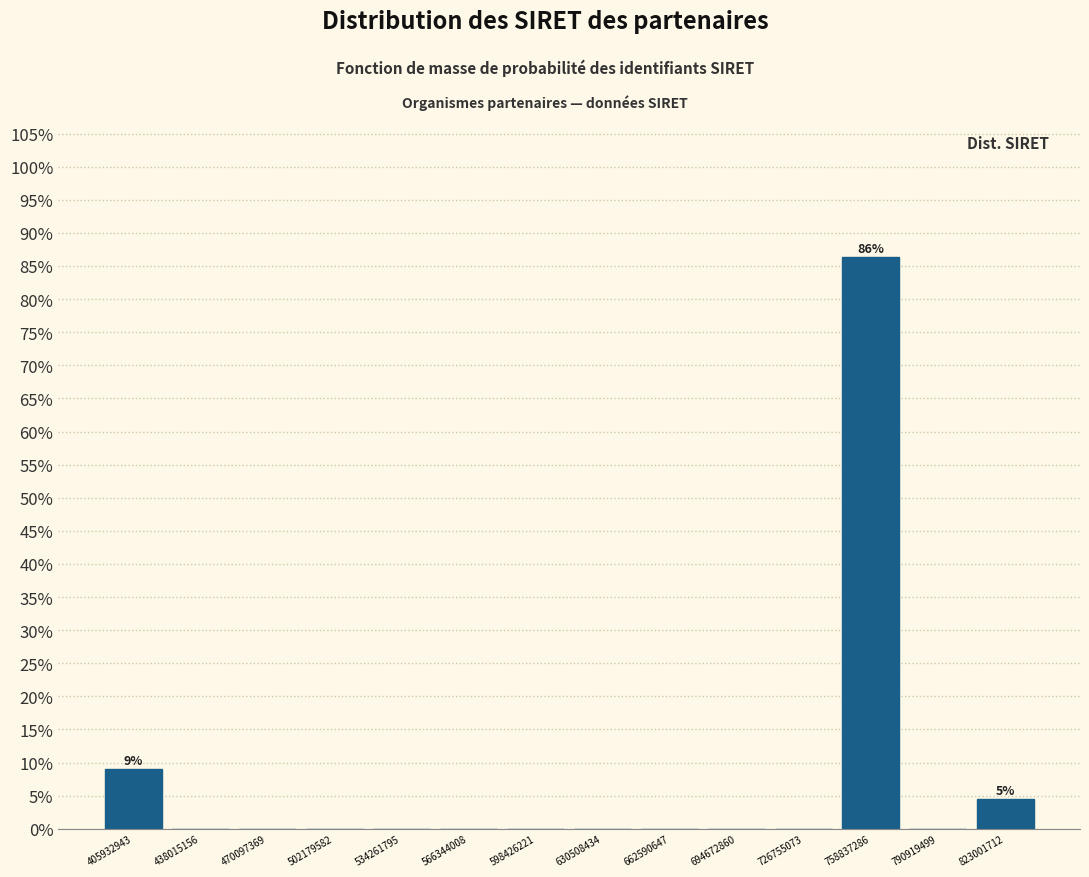

Which range on the x-axis has the tallest bar?

745000000 to 775000000